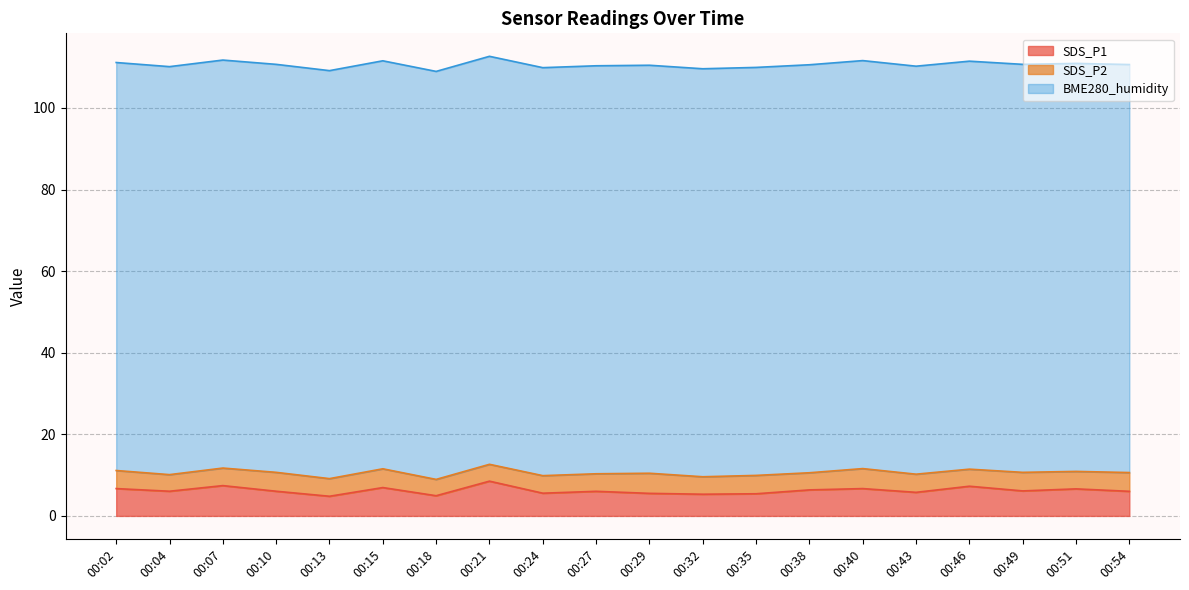

List the labels in order of SDS_P1 value, largest first.

00:21, 00:07, 00:46, 00:15, 00:02, 00:40, 00:51, 00:38, 00:49, 00:04, 00:10, 00:27, 00:54, 00:43, 00:24, 00:29, 00:35, 00:32, 00:18, 00:13